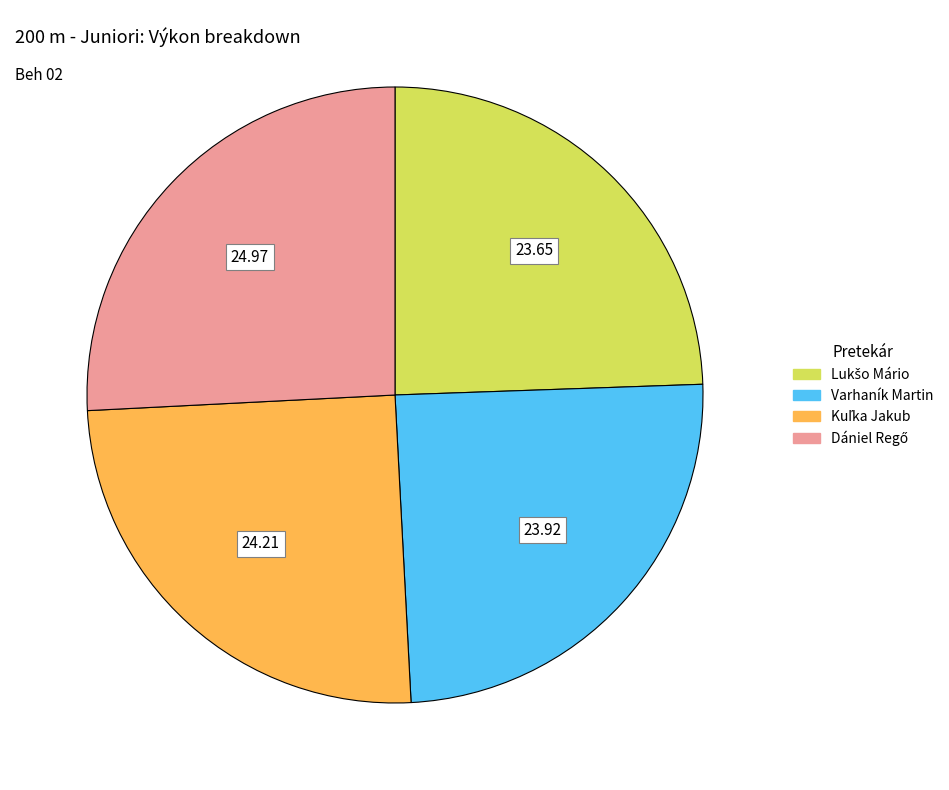

Does Varhaník Martin represent more than half of the total?

No